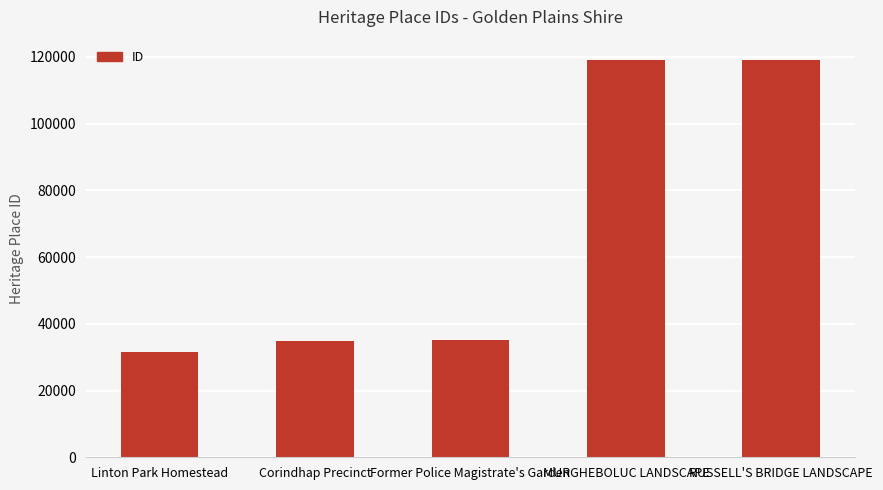

What is the minimum value shown in the chart?

31672